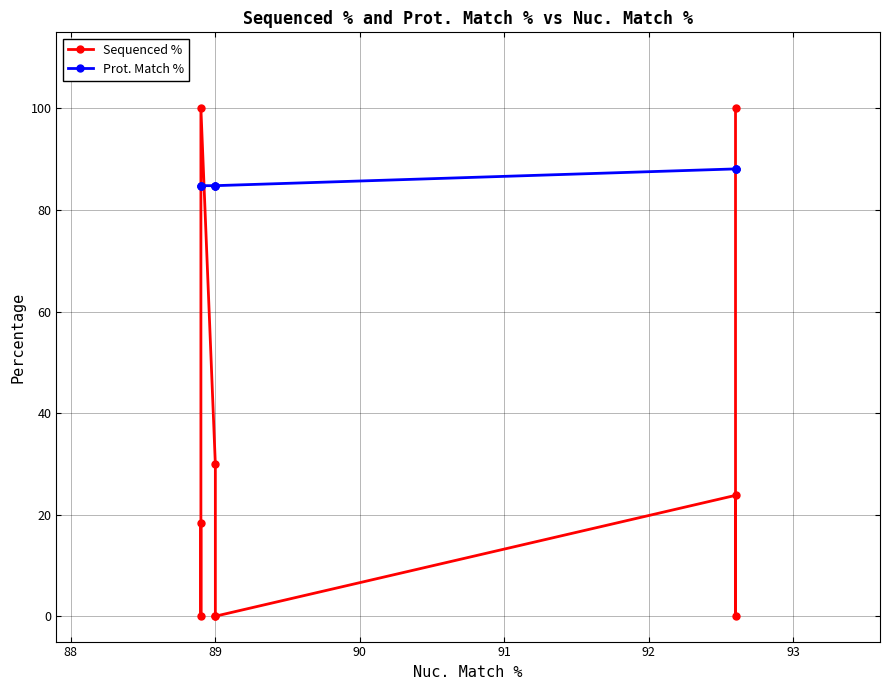

Which series changed the most between 88 and 92?

Sequenced %